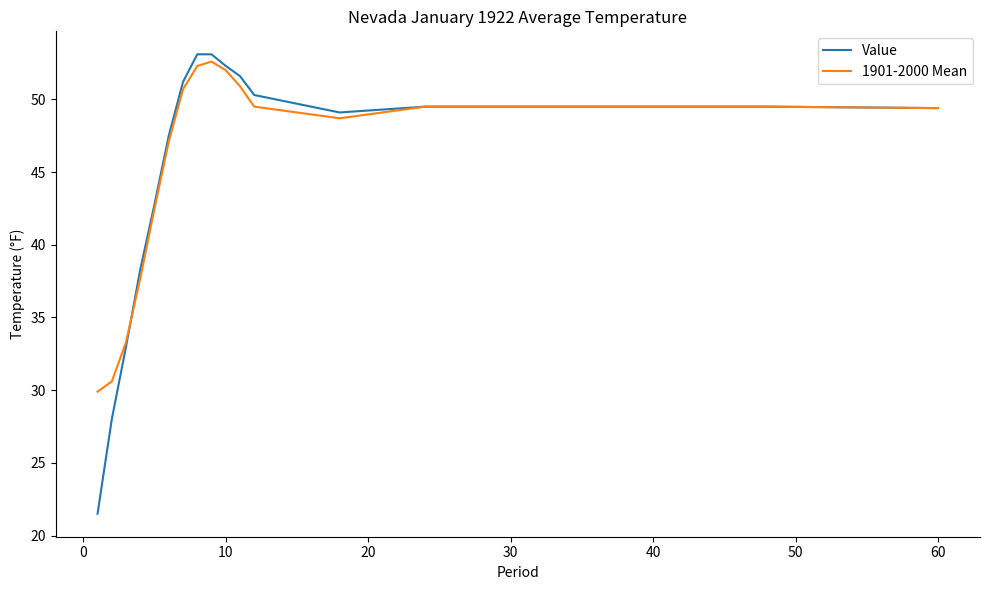

Which series has the widest spread of values?

Value